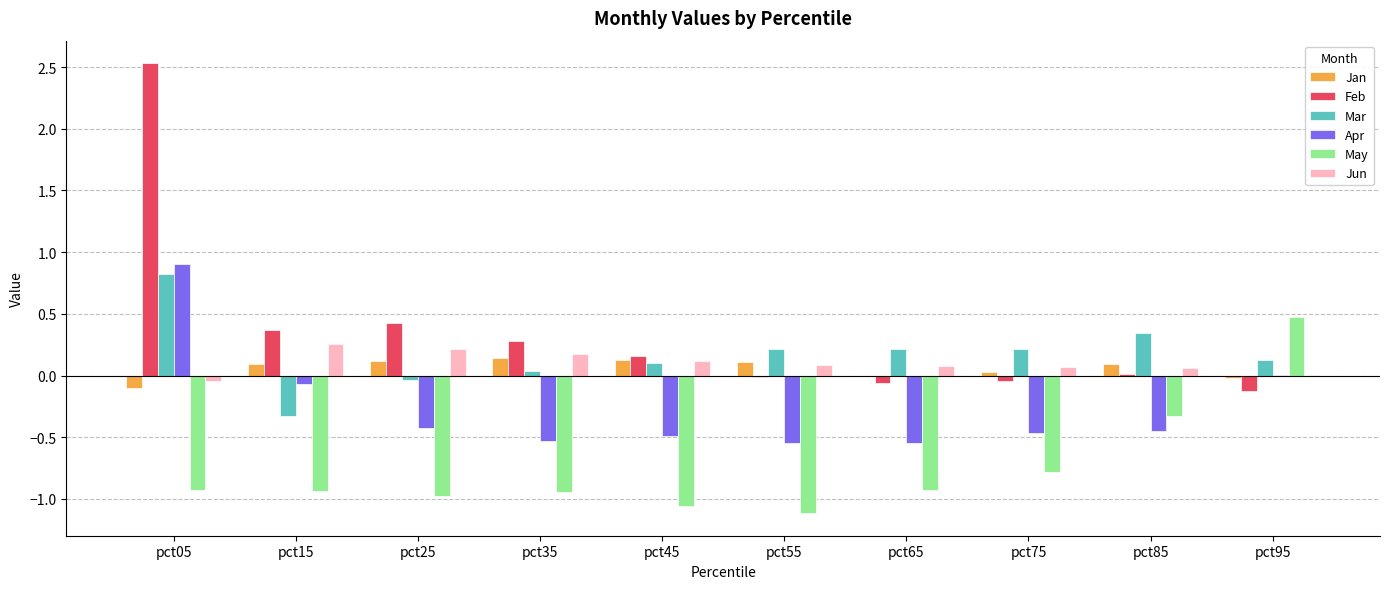

Is it true that Mar equals 0.0 at pct35?

True